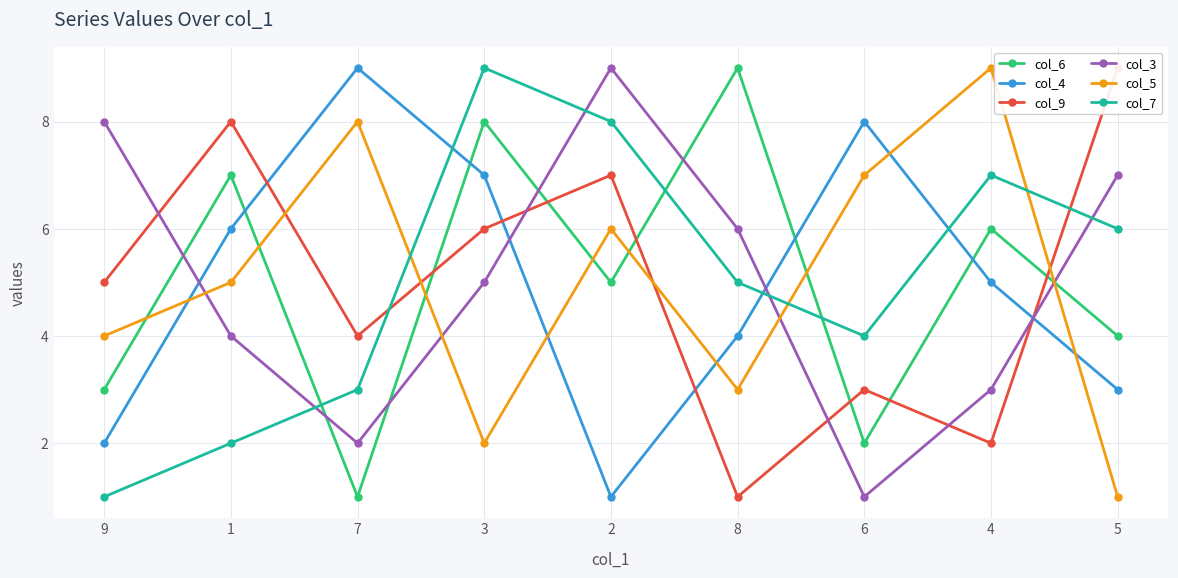

Which series ends up on top after the final intersection of col_3 and col_9?

col_9